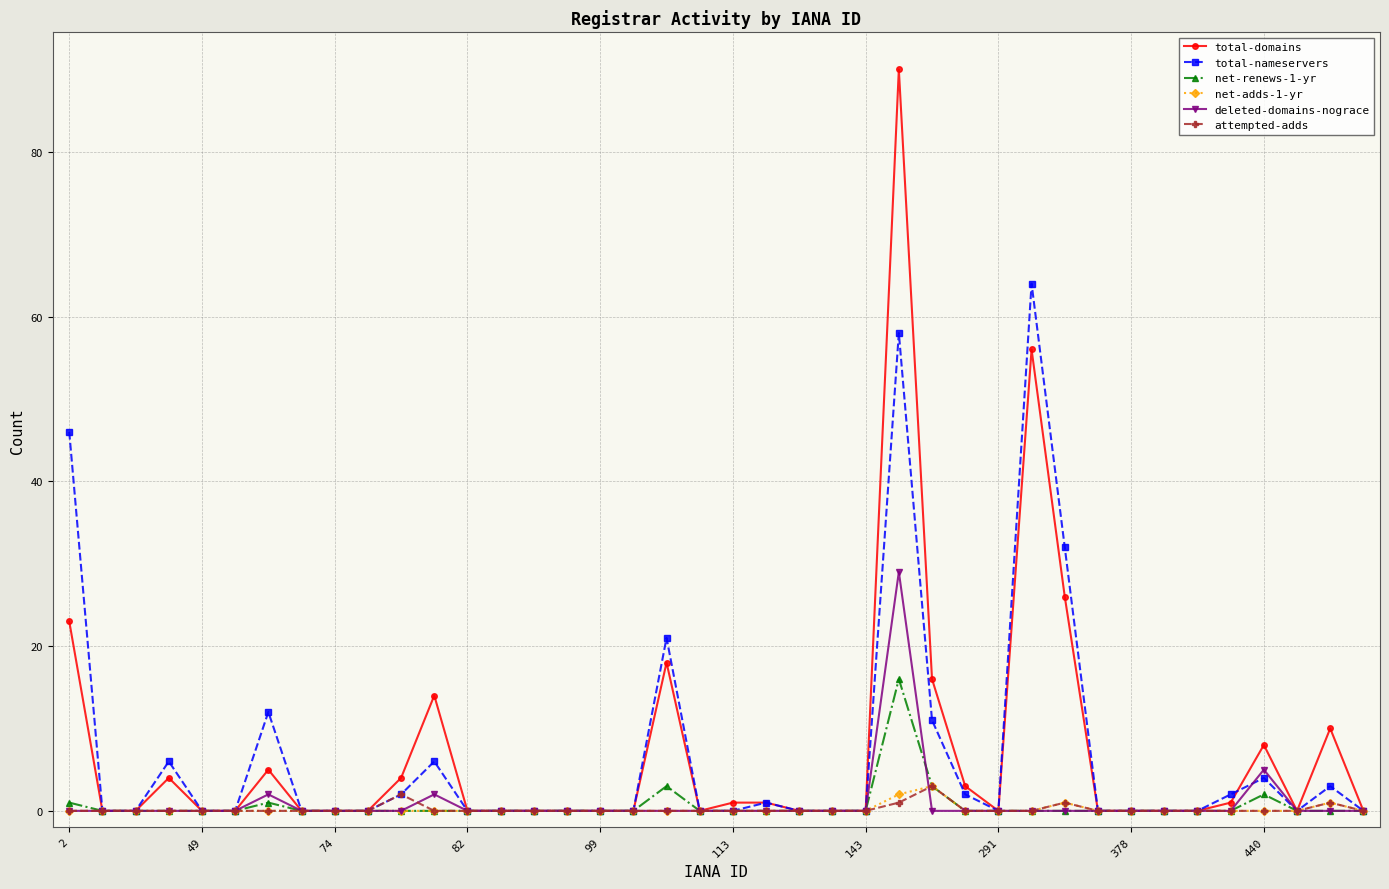

Which series has the widest spread of values?

total-domains